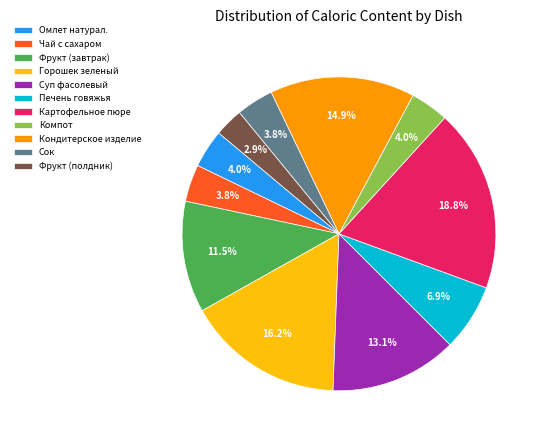

Between Кондитерское изделие and Чай с сахаром, which is larger?

Кондитерское изделие